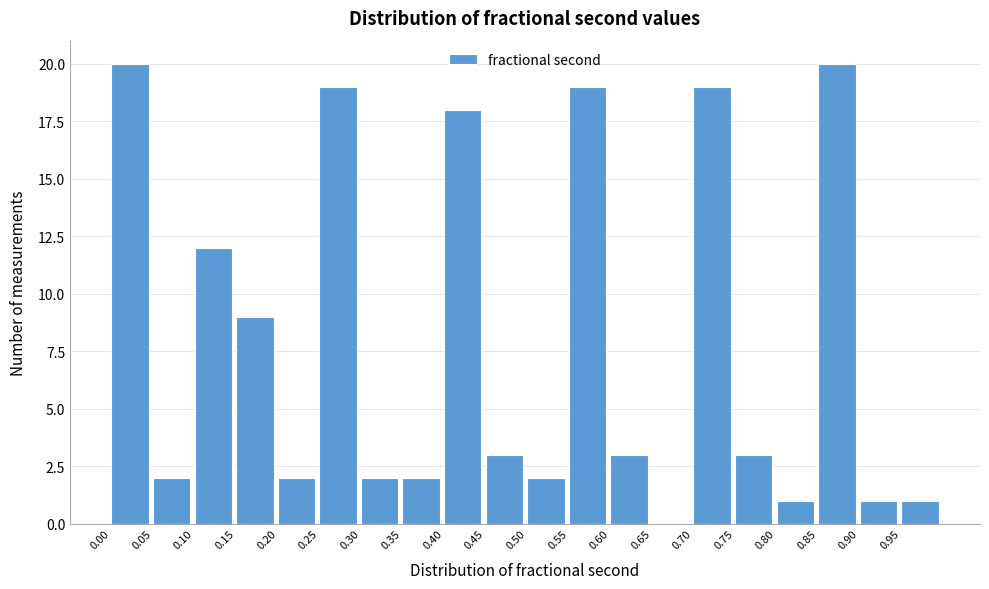

Reading left to right, transcribe this chart: for each bar, give the range it covers on the x-axis and its height. The values are not printed on the chart, so give them approximately, as read against the axis.

0.00 to 0.05: 20
0.05 to 0.10: 2
0.10 to 0.15: 12
0.15 to 0.20: 9
0.20 to 0.25: 2
0.25 to 0.30: 19
0.30 to 0.35: 2
0.35 to 0.40: 2
0.40 to 0.45: 18
0.45 to 0.50: 3
0.50 to 0.55: 2
0.55 to 0.60: 19
0.60 to 0.65: 3
0.65 to 0.70: 0
0.70 to 0.75: 19
0.75 to 0.80: 3
0.80 to 0.85: 1
0.85 to 0.90: 20
0.90 to 0.95: 1
0.95 to 1.00: 1